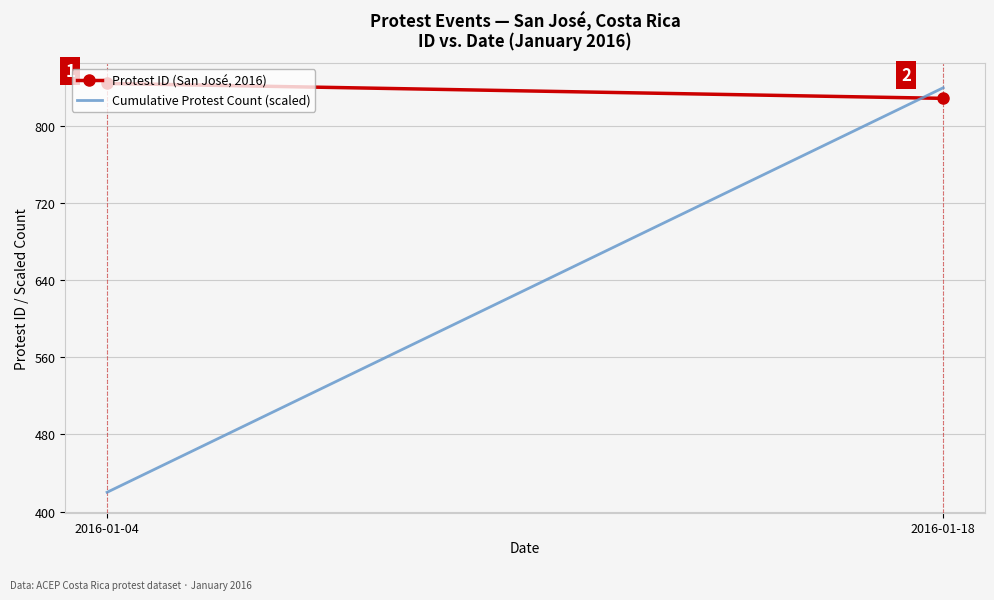

How many lines are shown in the chart?

2